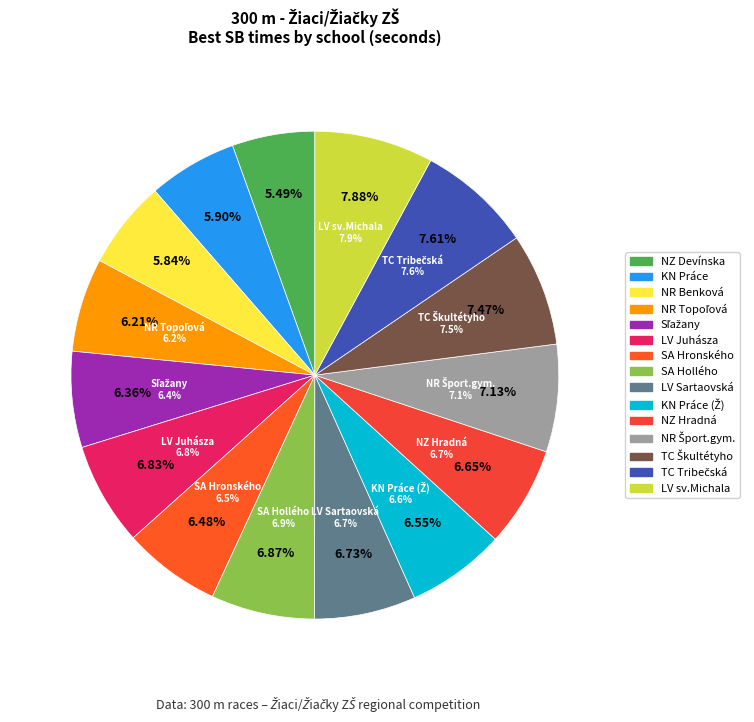

Which has a higher value, Levice ZŠ Ul.sv.Michala or Nitra ZŠ Topoľová?

Levice ZŠ Ul.sv.Michala